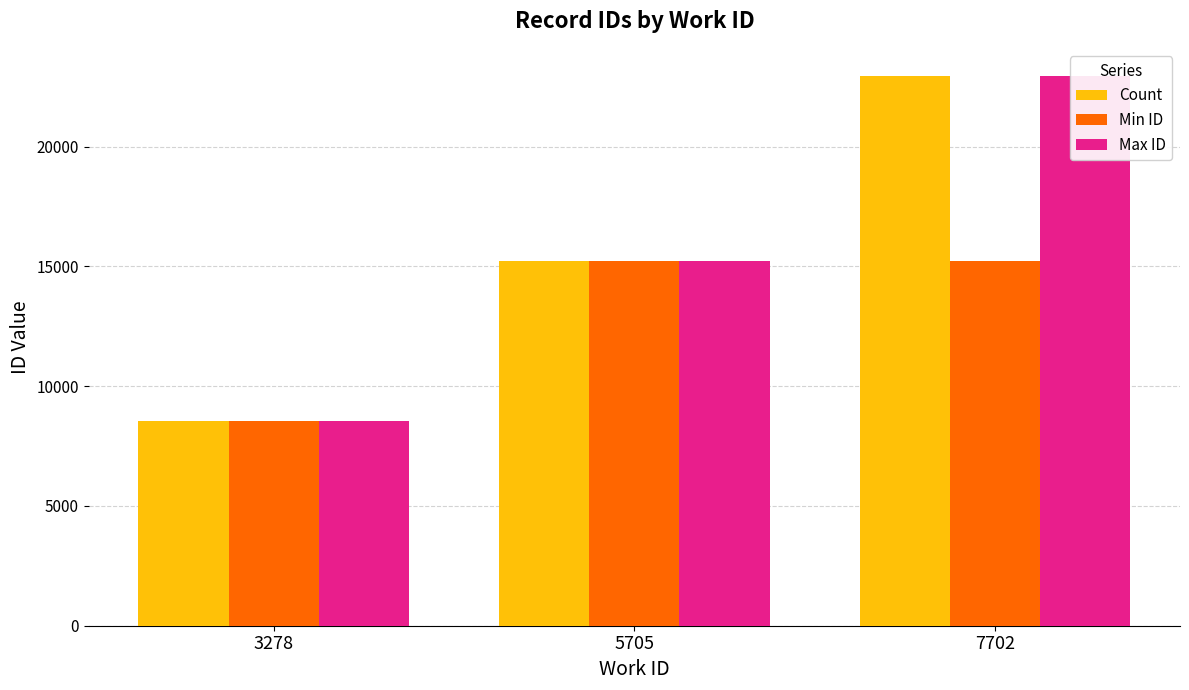

What is the maximum value shown in the chart?

22935